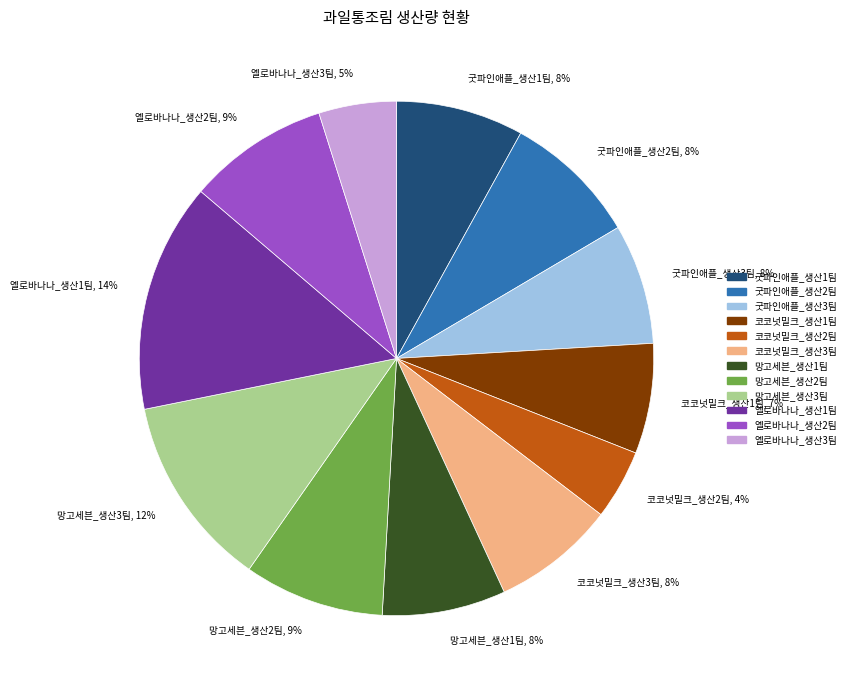

To the nearest percent, what portion does 굿파인애플_생산3팀 represent?

8%